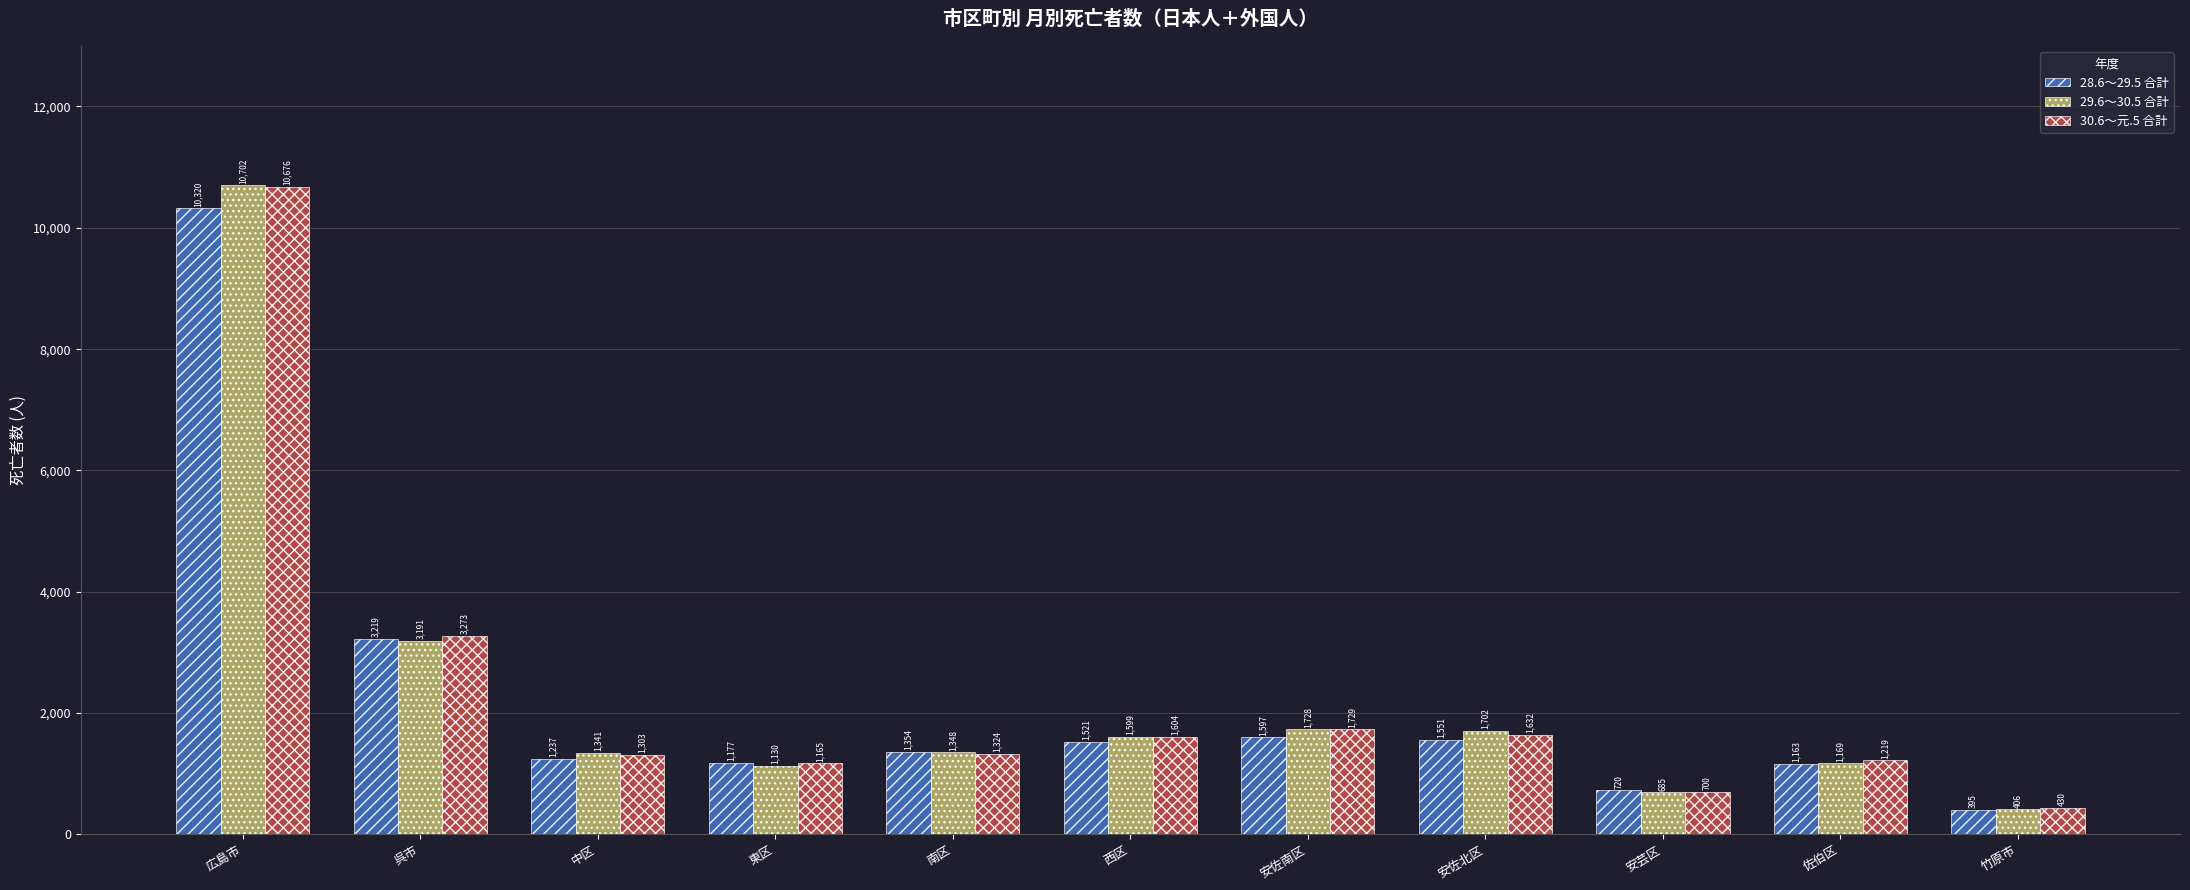

What is the sum of all 28.6～29.5 合計 values?

24254